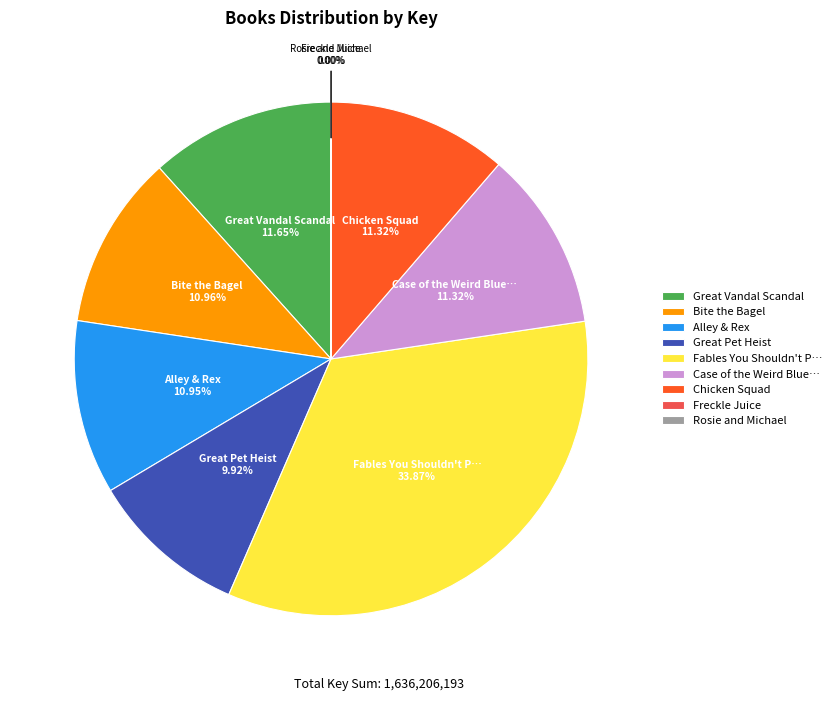

Does any single category account for the majority?

No